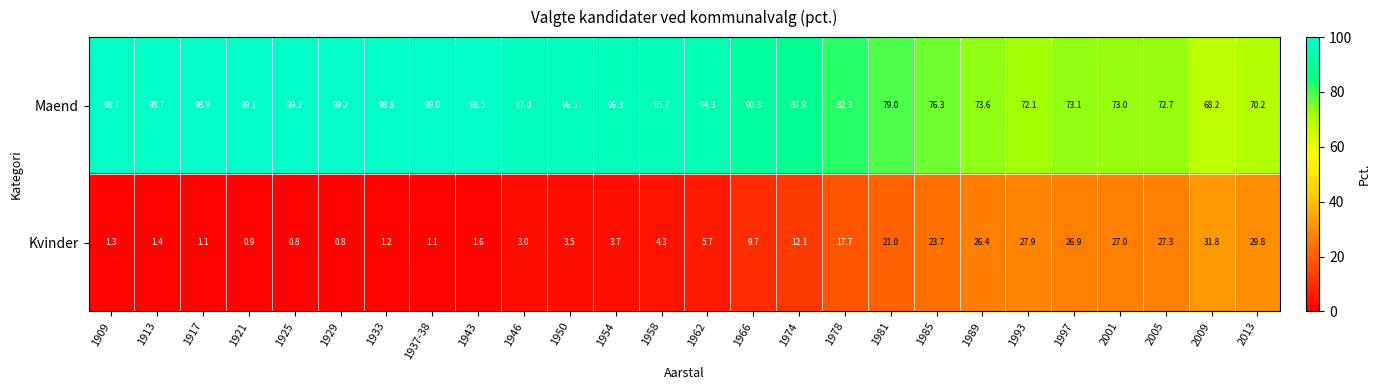

Count the number of data series in this chart.

2